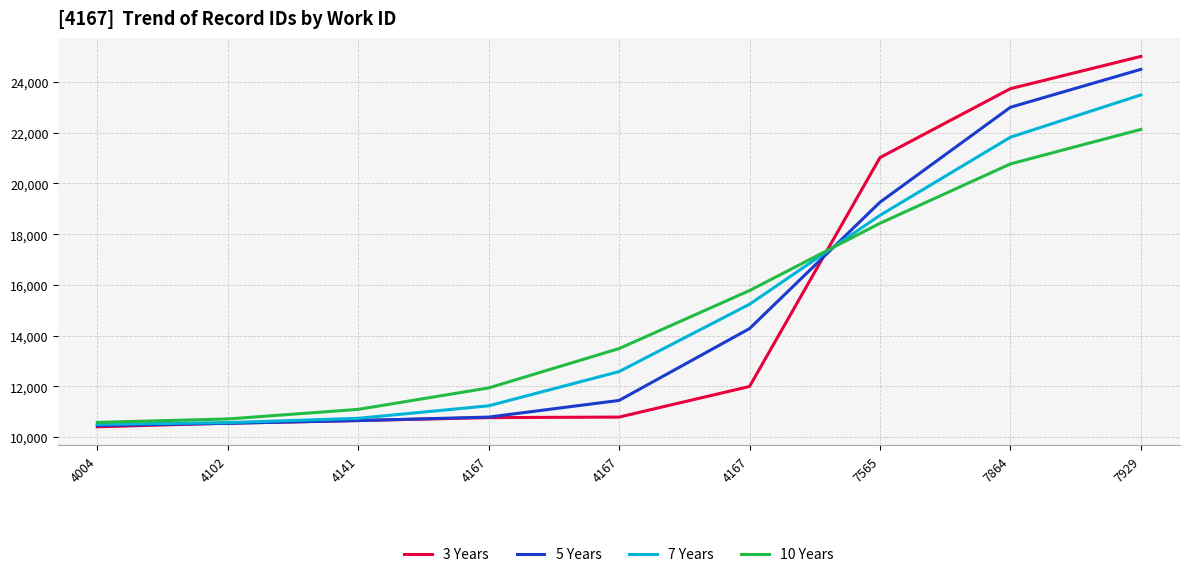

What is the value of the 5 Years point at the 3rd from the left?

10651.9